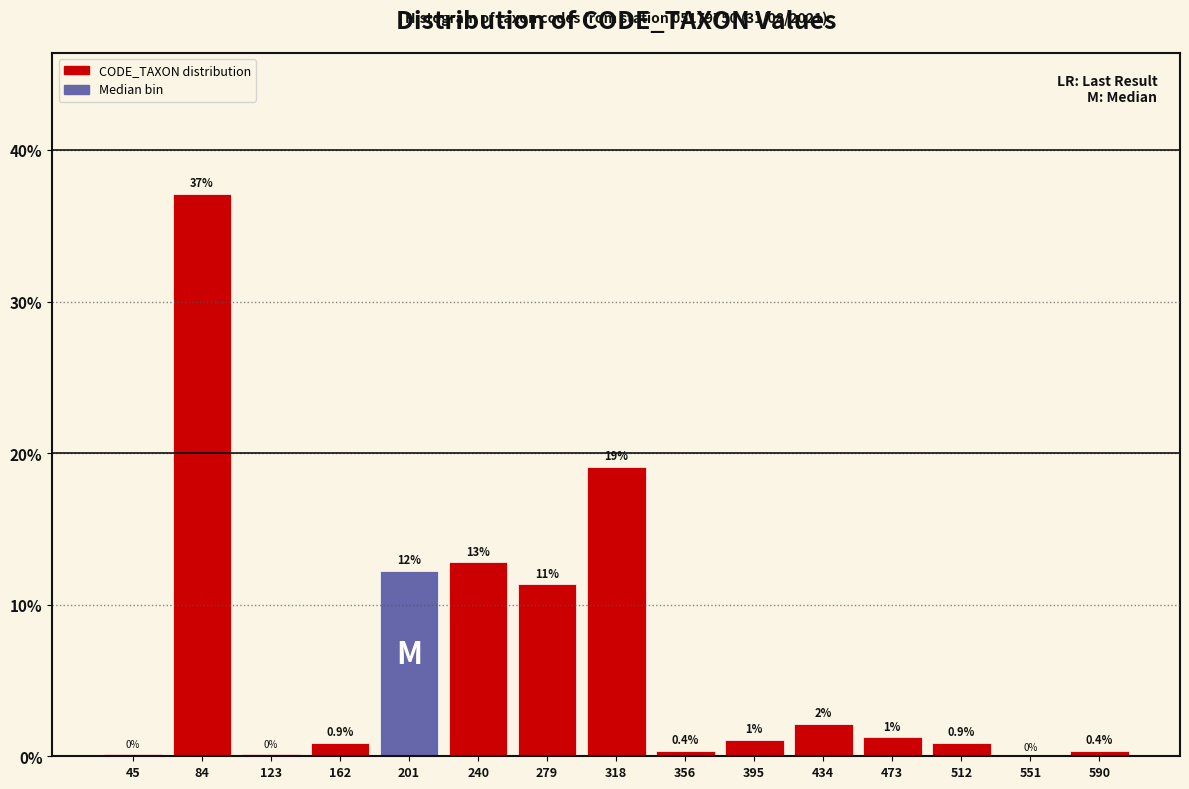

Over which range of the x-axis is the bar tallest?

65 to 105